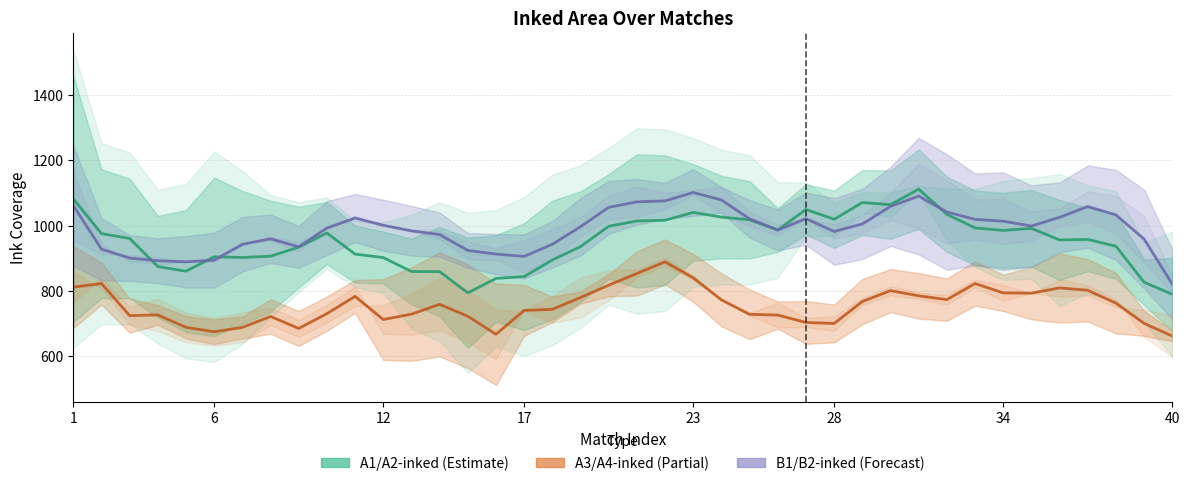

True or false: B1/B2-inked (Forecast) has a value of 724.4 at 29.

False